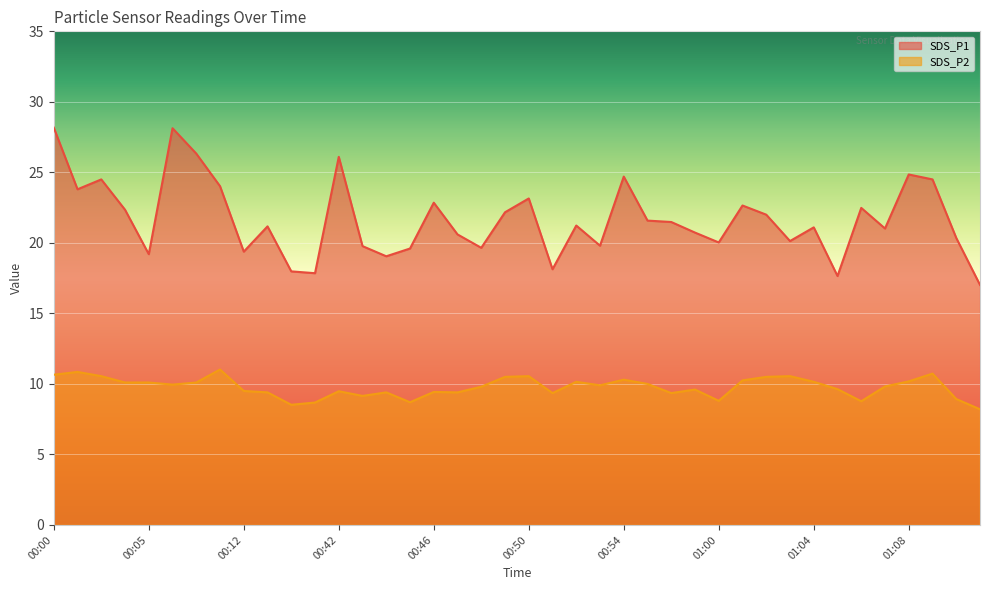

What is the difference between the maximum and minimum values in the SDS_P2 series?

2.8